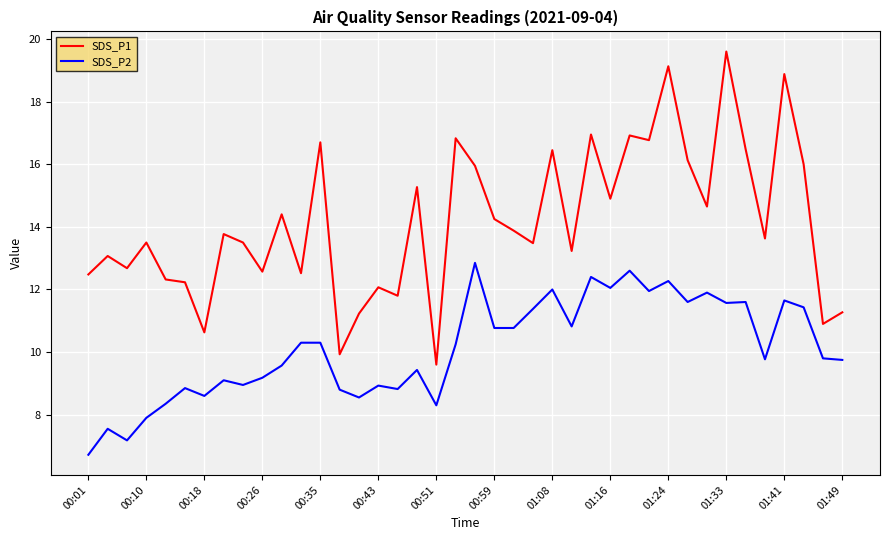

True or false: SDS_P2 and SDS_P1 cross at least once.

False